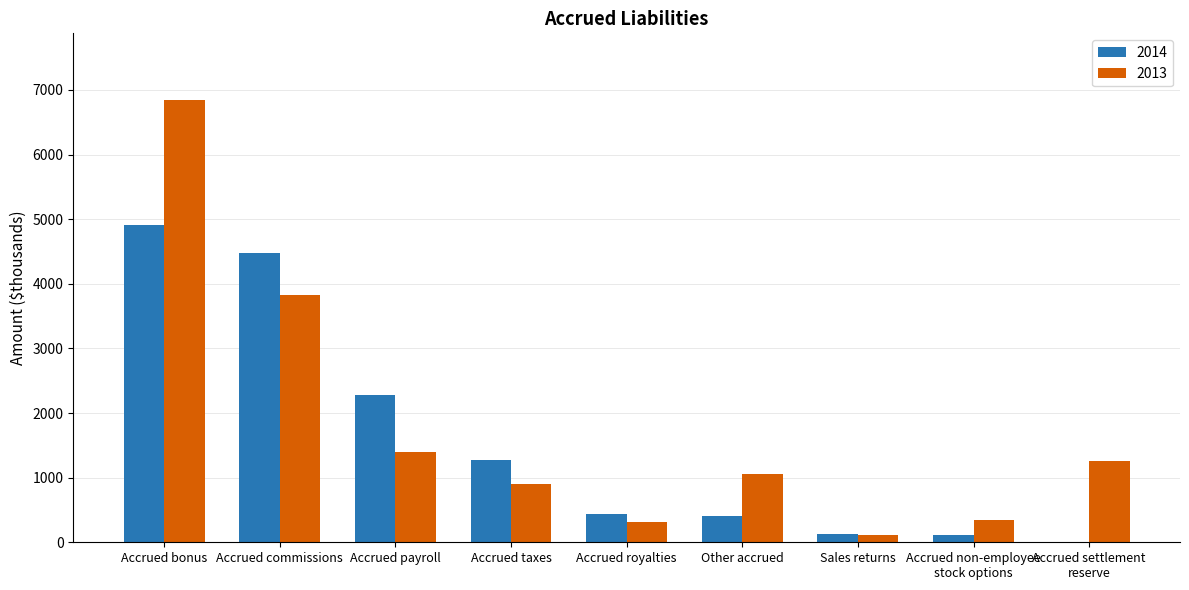

Are the bars horizontal?

No